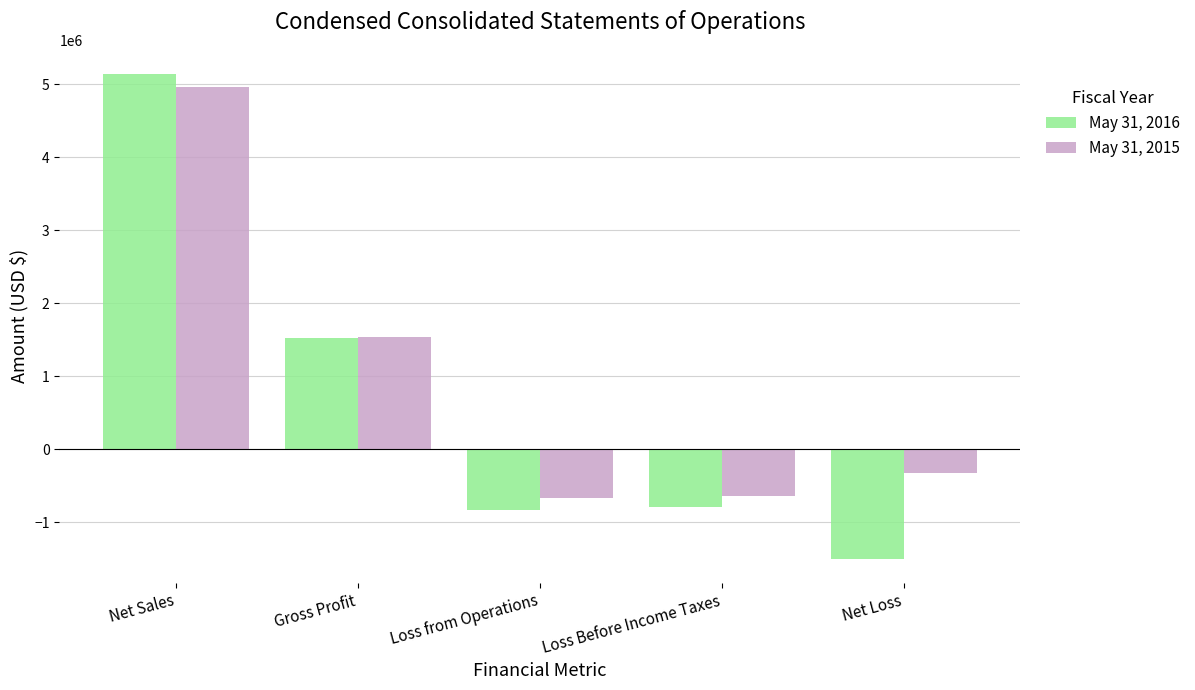

Does the chart contain any negative values?

Yes